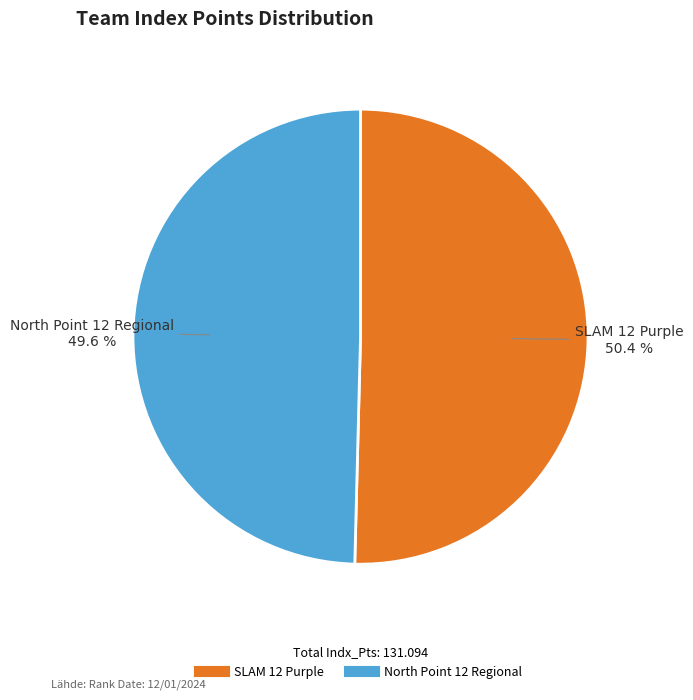

Count the number of slices in the pie.

2